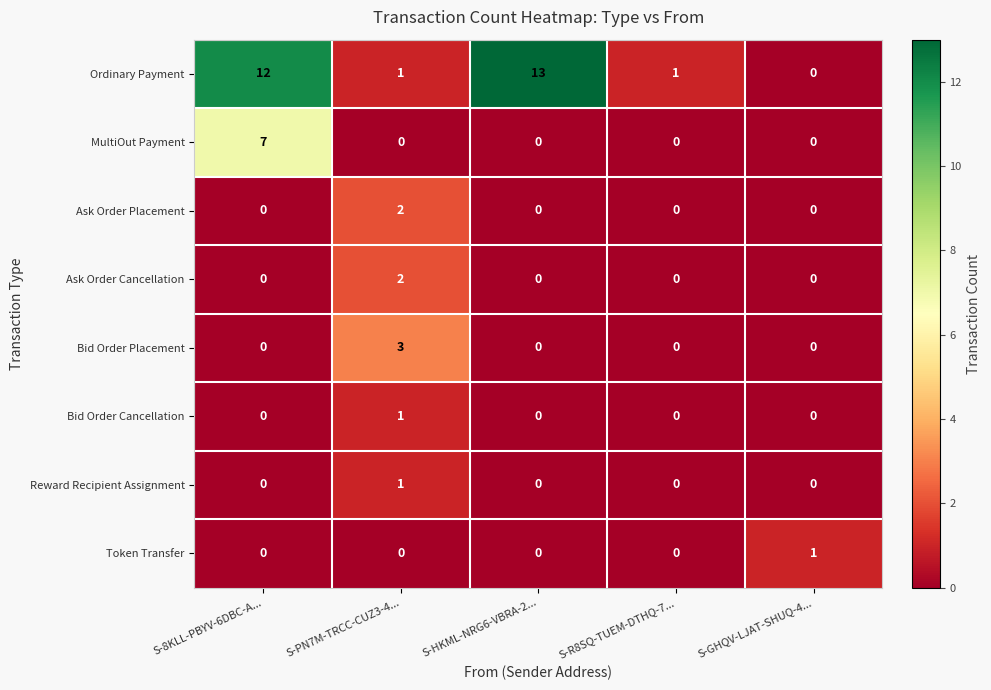

What is the difference between the maximum and minimum values in the Bid Order Placement series?

3